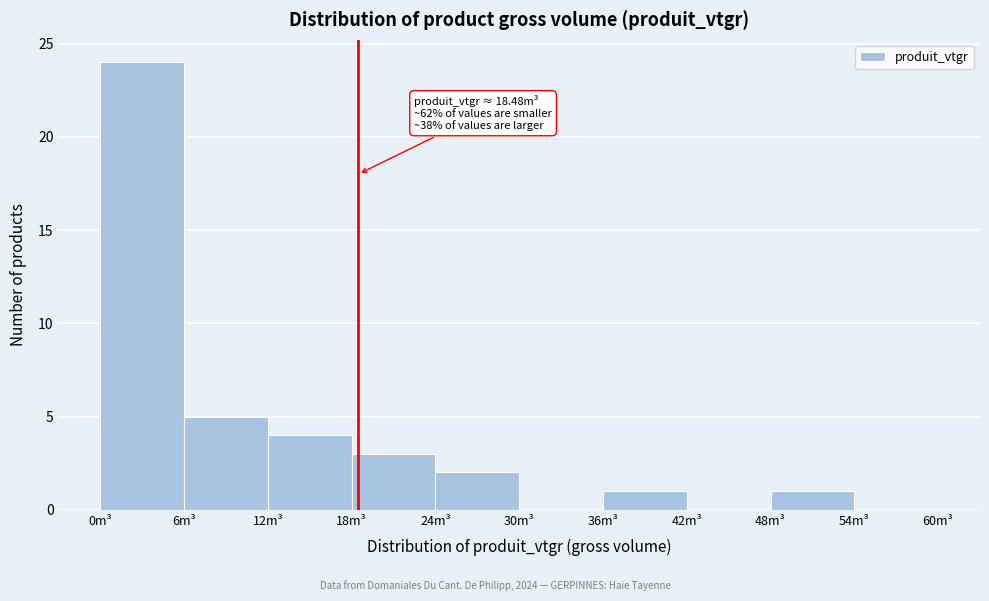

Over which range of the x-axis is the bar tallest?

0 to 6